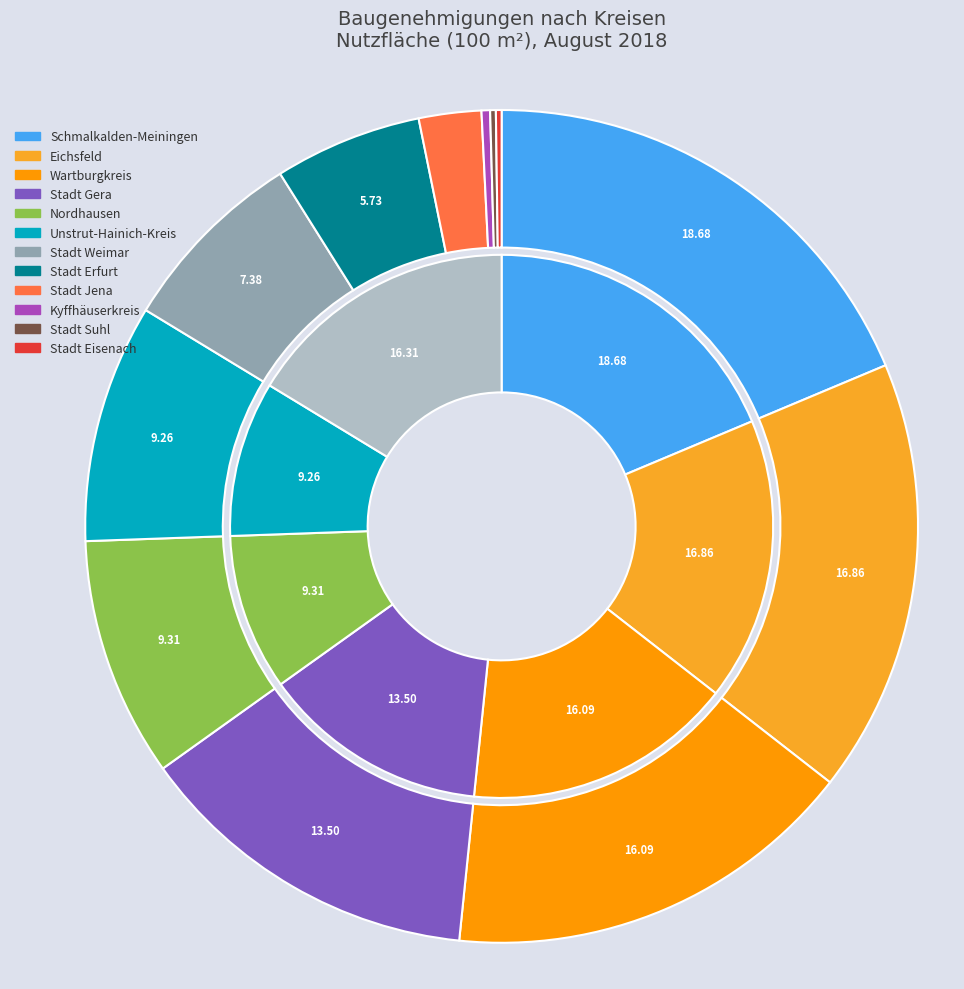

Does Schmalkalden-Meiningen account for over 50% of the chart?

No